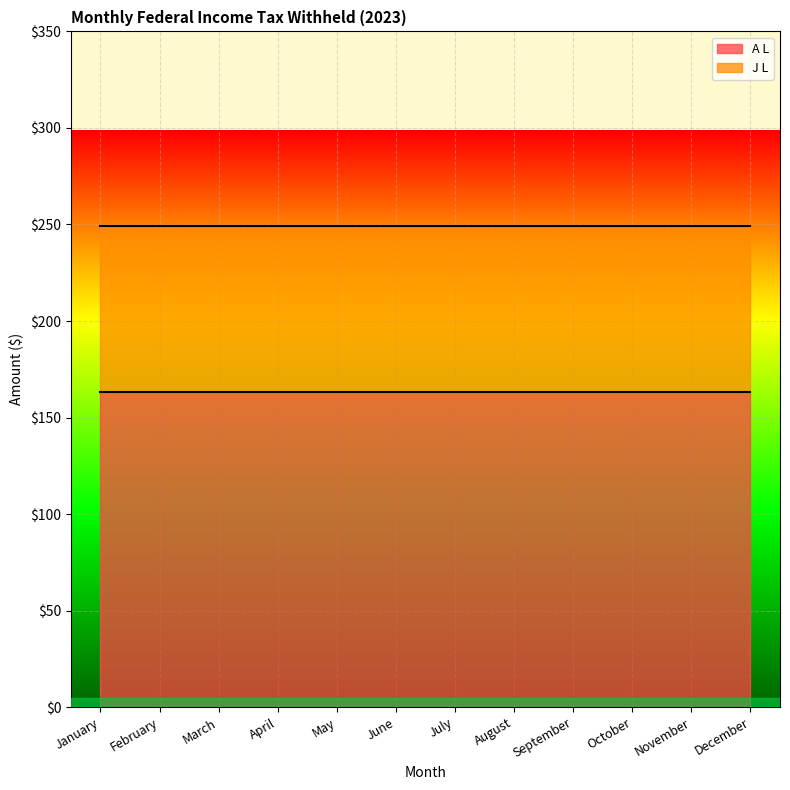

True or false: A L has more than 2 points higher than both neighbors.

False